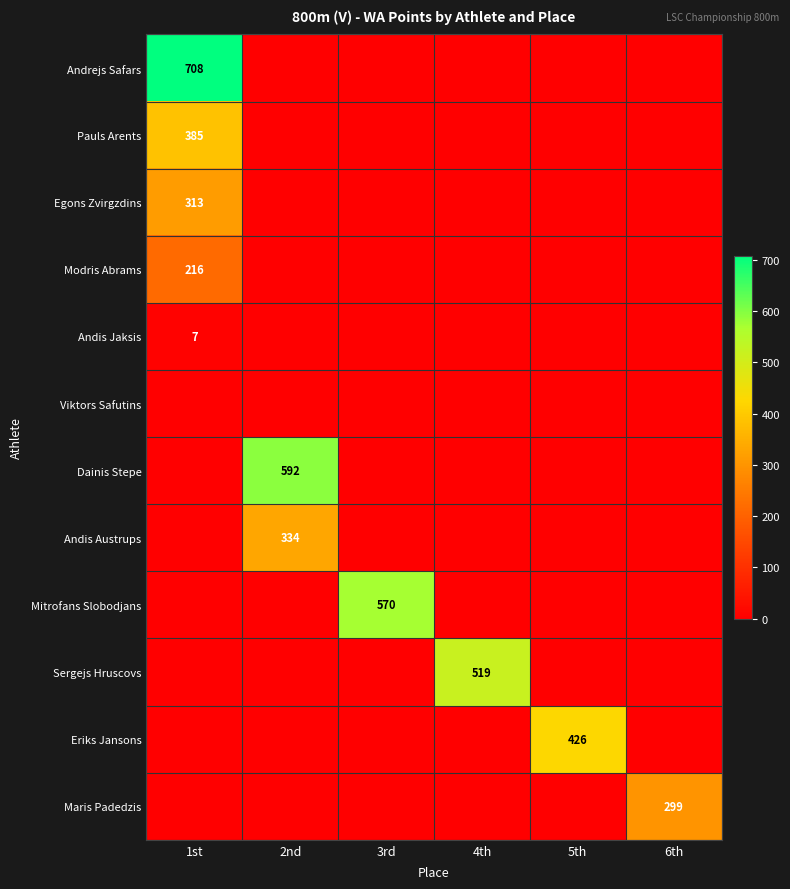

The value of Dainis Stepe at 4th is 0. True or false?

True